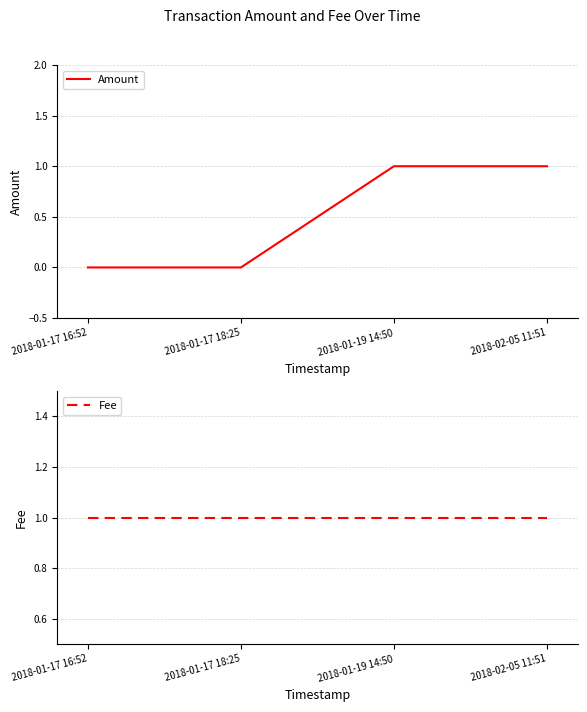

Which series has the largest total across all categories?

Fee